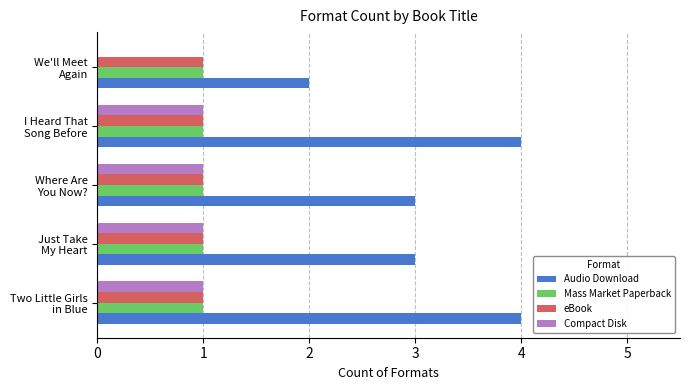

What is the greatest value displayed?

4